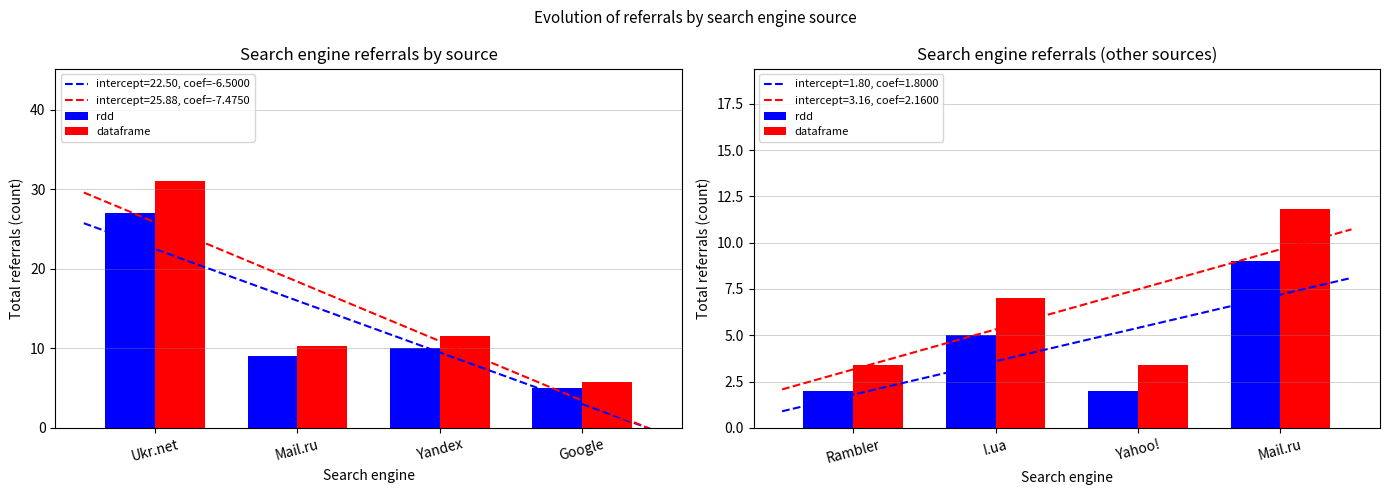

True or false: intercept=3.16, coef=2.1600 and intercept=1.80, coef=1.8000 intersect in this chart.

False